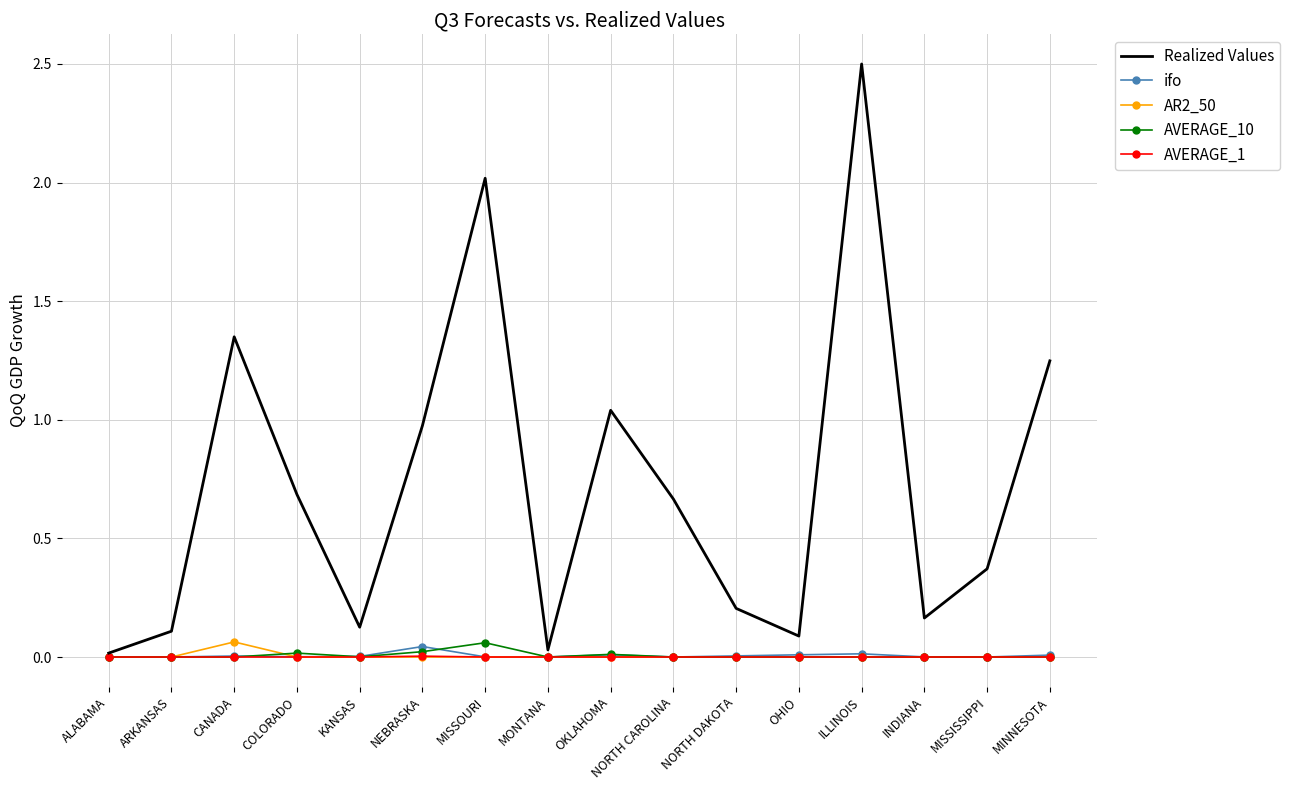

Which series changed the most between ARKANSAS and MISSISSIPPI?

Realized Values